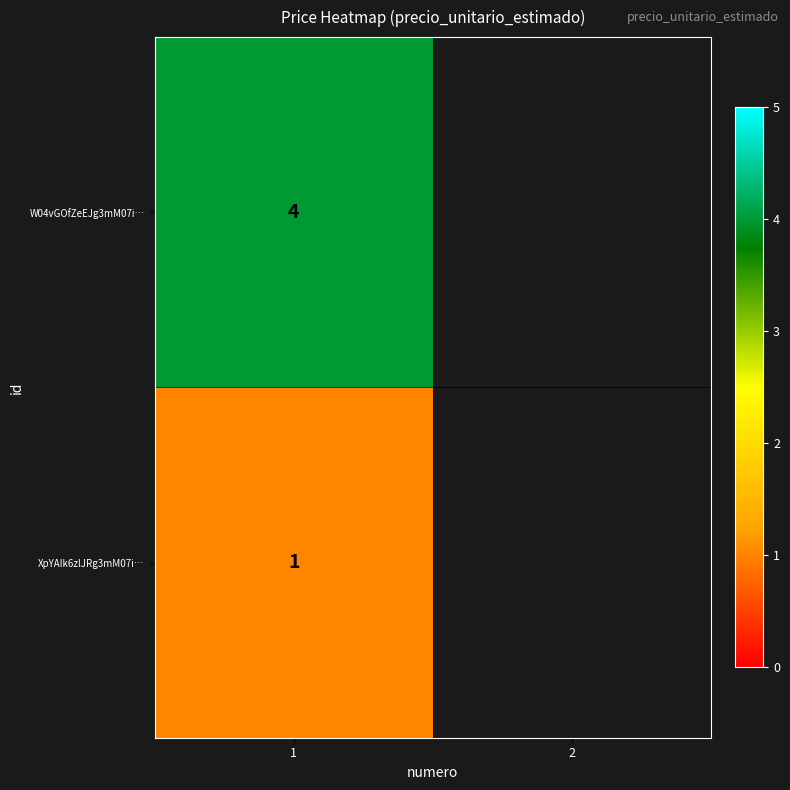

Is it true that XpYAIk6zlJRg3mM07i… equals 0 at 1?

False